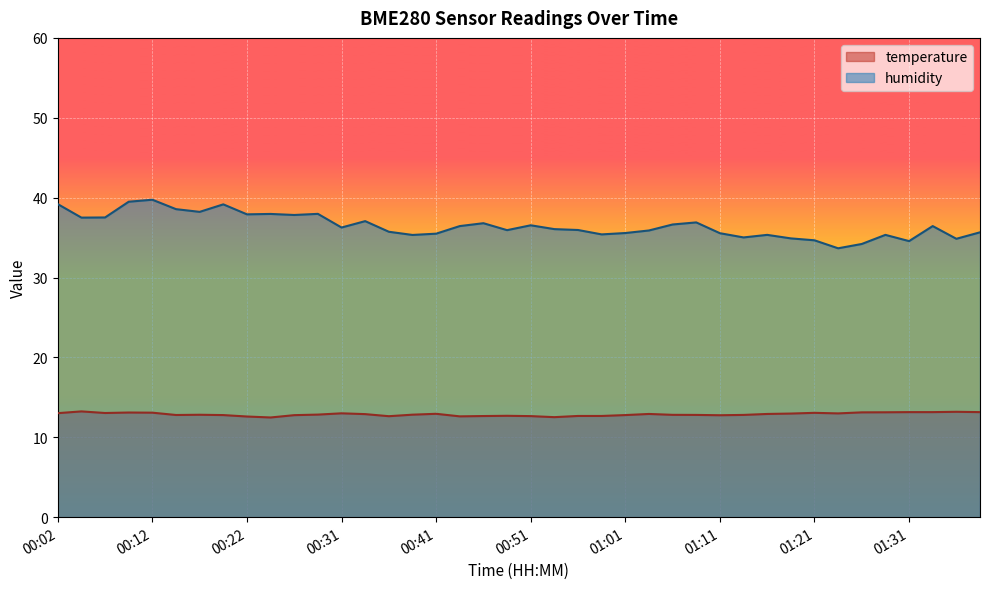

Reading right to left, extract all data points from this chart.

temperature: 01:38=13.2	01:36=13.2	01:33=13.2	01:31=13.2	01:28=13.1	01:26=13.1	01:23=13.0	01:21=13.1	01:18=13.0	01:16=12.9	01:13=12.8	01:11=12.8	01:08=12.8	01:06=12.8	01:04=12.9	01:01=12.8	00:59=12.7	00:56=12.7	00:54=12.5	00:51=12.7	00:49=12.7	00:46=12.7	00:44=12.6	00:41=12.9	00:39=12.8	00:36=12.6	00:34=12.9	00:31=13.0	00:29=12.8	00:27=12.8	00:24=12.5	00:22=12.6	00:19=12.8	00:17=12.8	00:14=12.8	00:12=13.1	00:09=13.1	00:07=13.0	00:04=13.2	00:02=13.0
humidity: 01:38=35.7	01:36=34.9	01:33=36.4	01:31=34.6	01:28=35.3	01:26=34.2	01:23=33.7	01:21=34.7	01:18=34.9	01:16=35.3	01:13=35.0	01:11=35.5	01:08=36.9	01:06=36.6	01:04=35.9	01:01=35.6	00:59=35.4	00:56=36.0	00:54=36.1	00:51=36.5	00:49=35.9	00:46=36.8	00:44=36.4	00:41=35.5	00:39=35.3	00:36=35.7	00:34=37.1	00:31=36.3	00:29=38.0	00:27=37.8	00:24=38.0	00:22=37.9	00:19=39.2	00:17=38.2	00:14=38.6	00:12=39.7	00:09=39.5	00:07=37.5	00:04=37.5	00:02=39.2